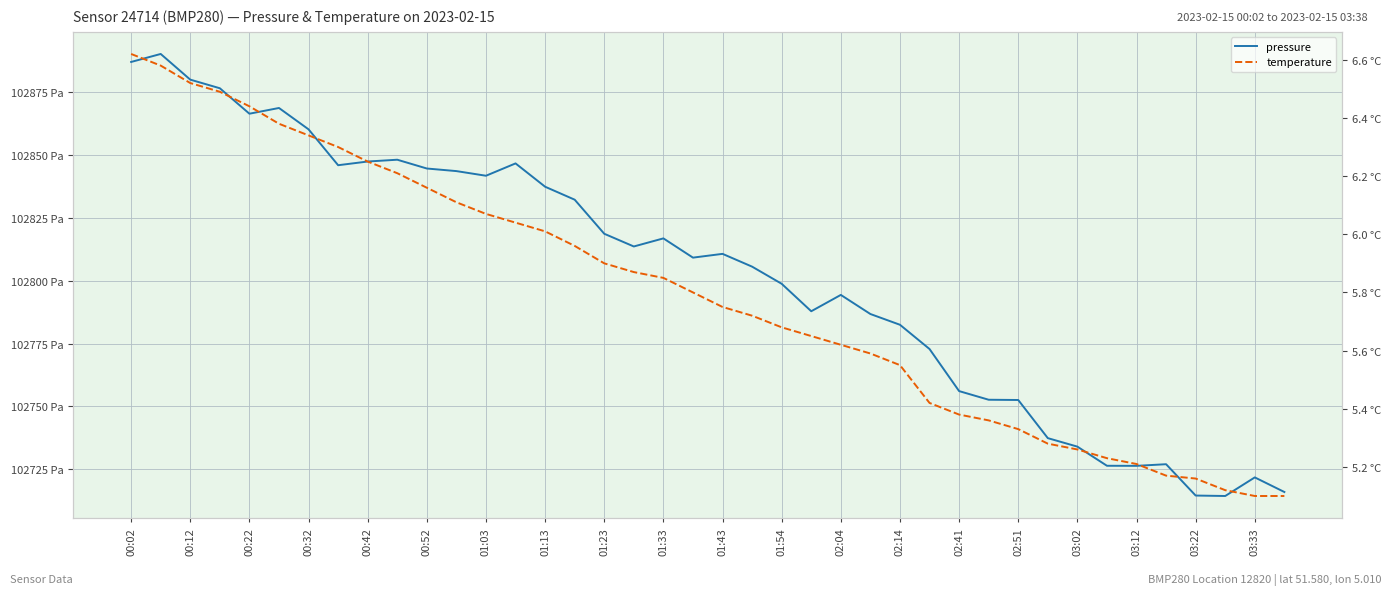

What are all the series names shown in the legend?

pressure, temperature